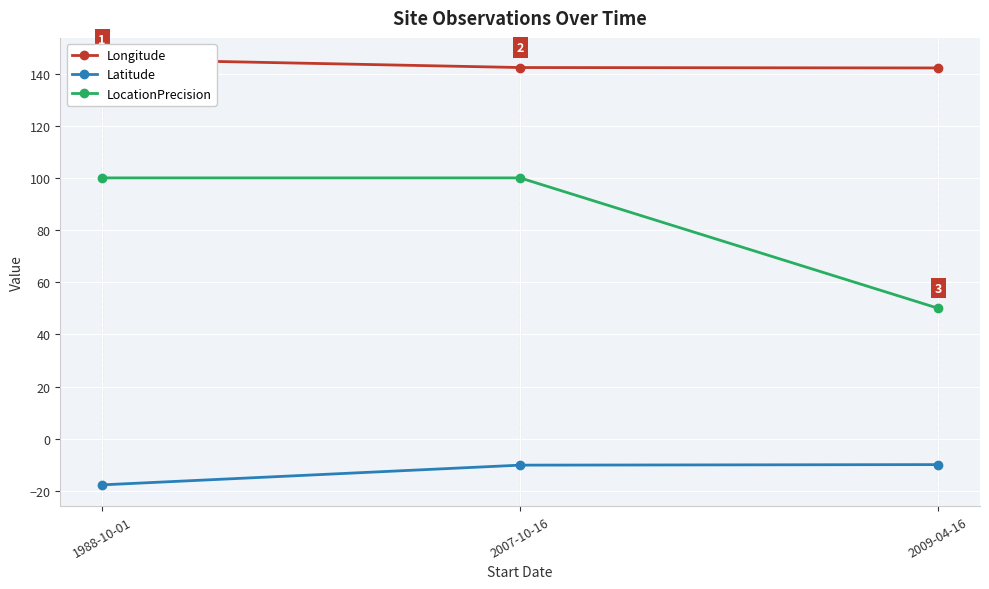

At which label does Latitude first exceed -10?

2009-04-16